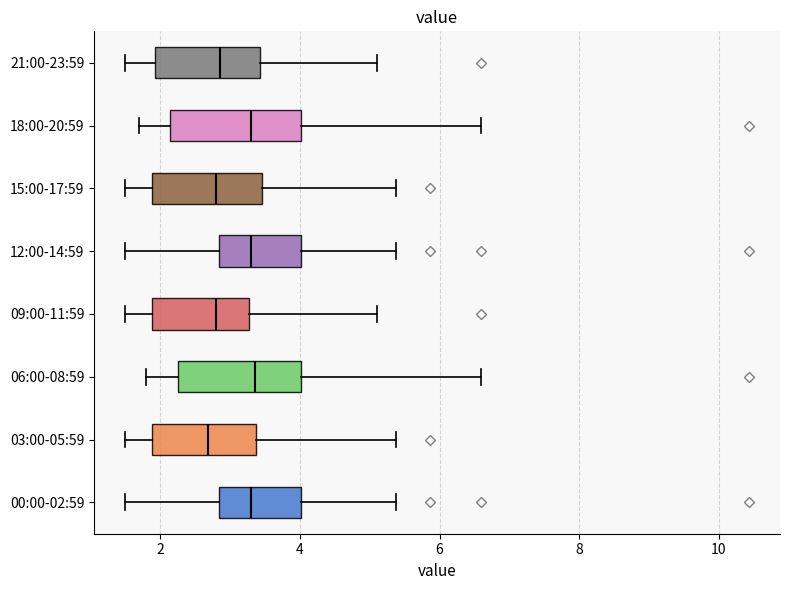

Reading bottom to top, read every box against the x-axis: the position of its median line, the range the box covers, and the ends of its whiskers. The values are not printed on the chart, so give them approximately, as read against the axis.

00:00-02:59: median 3.4, box 2.8 to 4.0, whiskers 1.6 to 5.4
03:00-05:59: median 2.6, box 1.8 to 3.4, whiskers 1.6 to 5.4
06:00-08:59: median 3.4, box 2.2 to 4.0, whiskers 1.8 to 6.6
09:00-11:59: median 2.8, box 1.8 to 3.2, whiskers 1.6 to 5.2
12:00-14:59: median 3.4, box 2.8 to 4.0, whiskers 1.6 to 5.4
15:00-17:59: median 2.8, box 1.8 to 3.4, whiskers 1.6 to 5.4
18:00-20:59: median 3.4, box 2.2 to 4.0, whiskers 1.8 to 6.6
21:00-23:59: median 2.8, box 2.0 to 3.4, whiskers 1.6 to 5.2